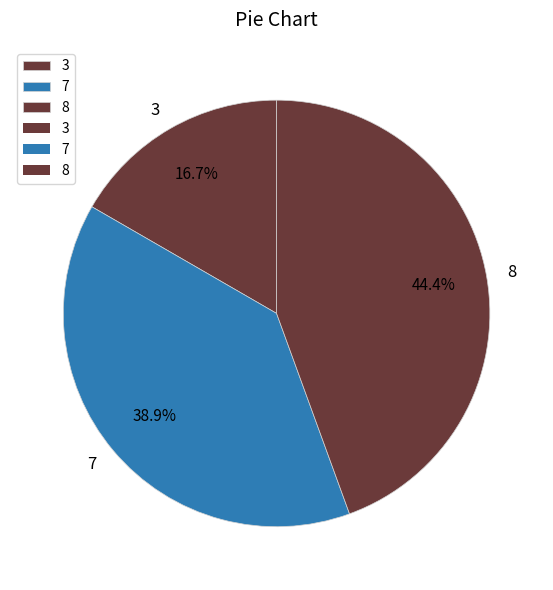

To the nearest percent, what is the difference between the largest and smallest slice percentages?

28%